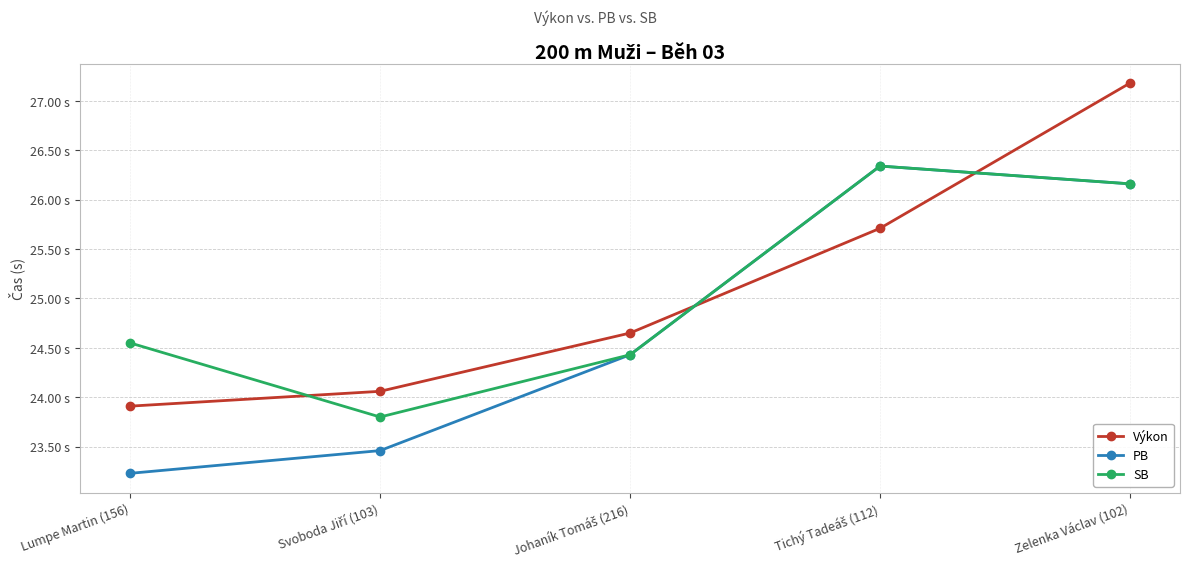

What is the label of the 3rd point from the left?

Johaník Tomáš (216)